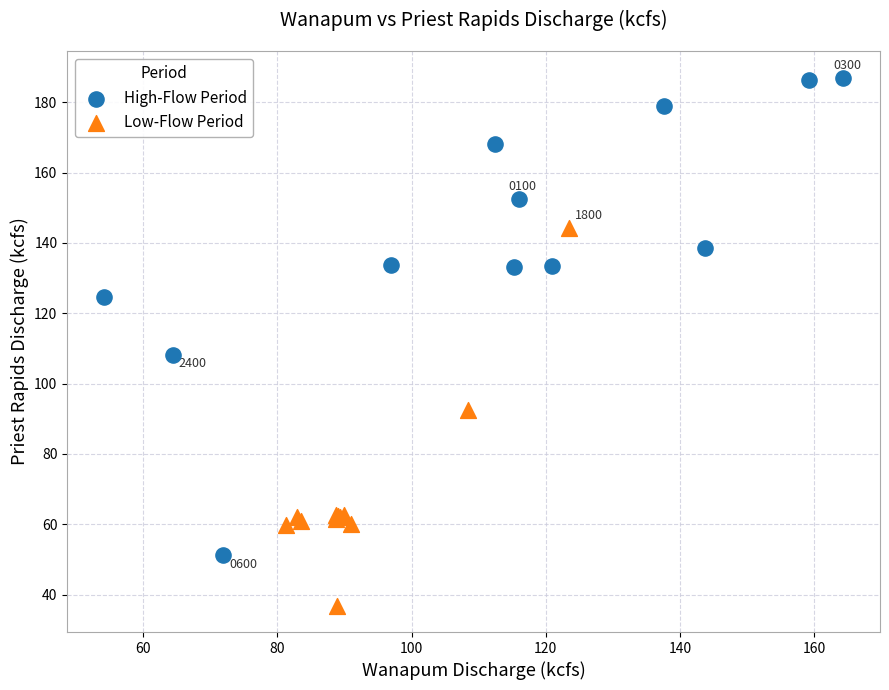

Which series has the largest Y range (max minus min)?

High-Flow Period